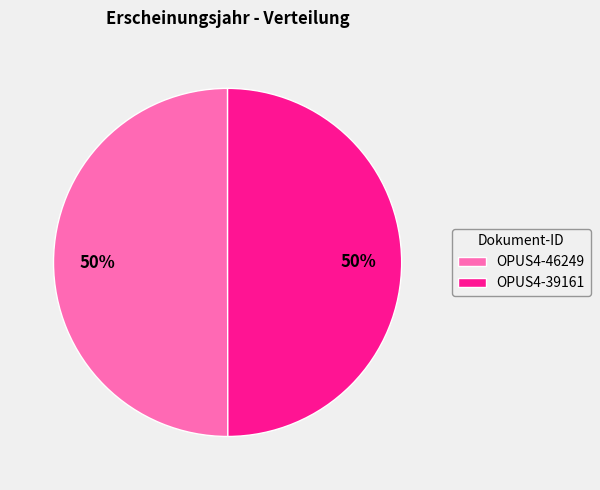

To the nearest percent, what is the combined percentage of OPUS4-39161 and OPUS4-46249?

100%